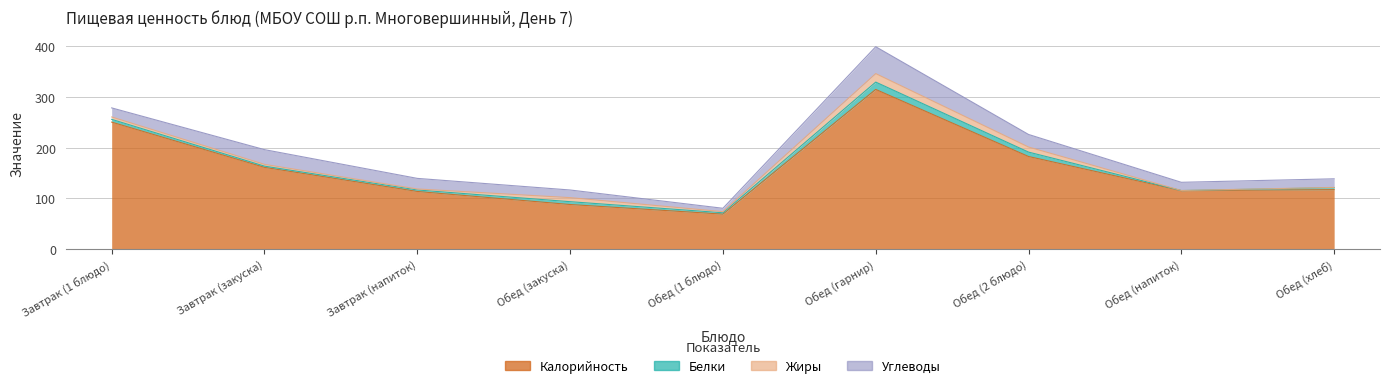

At which label does Жиры first exceed 3?

Завтрак (1 блюдо)